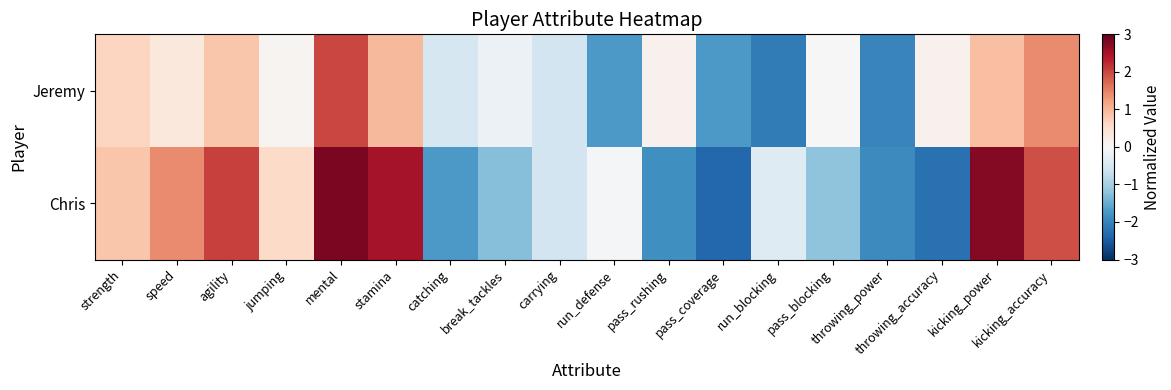

Reading left to right, transcribe all the data shown in this chart.

Chris: strength=0.8	speed=1.4	agility=2.1	jumping=0.6	mental=2.8	stamina=2.5	catching=-1.7	break_tackles=-1.3	carrying=-0.6	run_defense=-0.1	pass_rushing=-1.9	pass_coverage=-2.4	run_blocking=-0.4	pass_blocking=-1.2	throwing_power=-1.9	throwing_accuracy=-2.2	kicking_power=2.8	kicking_accuracy=1.9
Jeremy: strength=0.6	speed=0.3	agility=0.8	jumping=0.1	mental=2.0	stamina=1.0	catching=-0.5	break_tackles=-0.2	carrying=-0.6	run_defense=-1.7	pass_rushing=0.1	pass_coverage=-1.7	run_blocking=-2.1	pass_blocking=0.0	throwing_power=-2.0	throwing_accuracy=0.1	kicking_power=0.9	kicking_accuracy=1.4